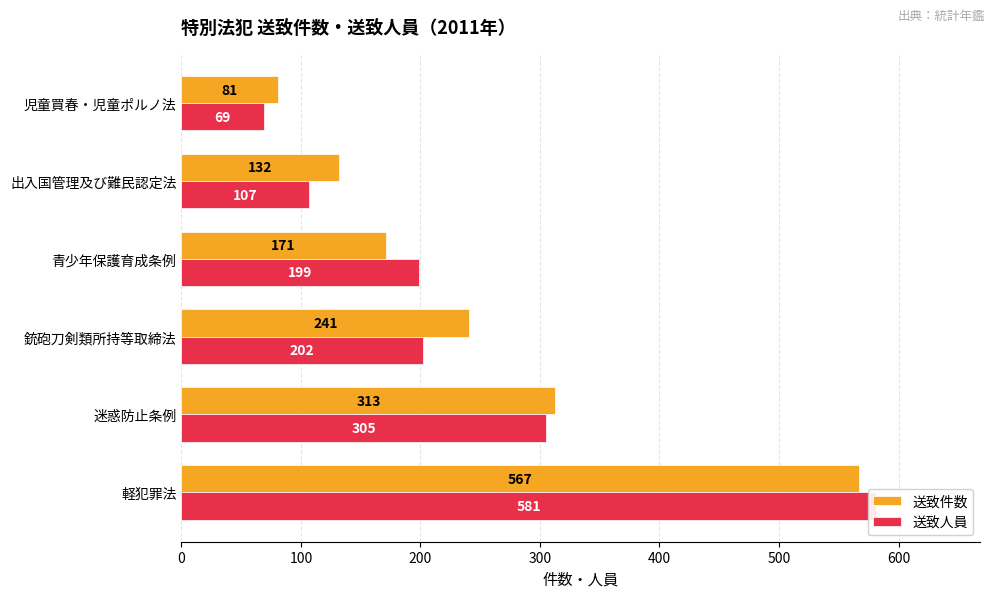

How many groups of bars are there?

6